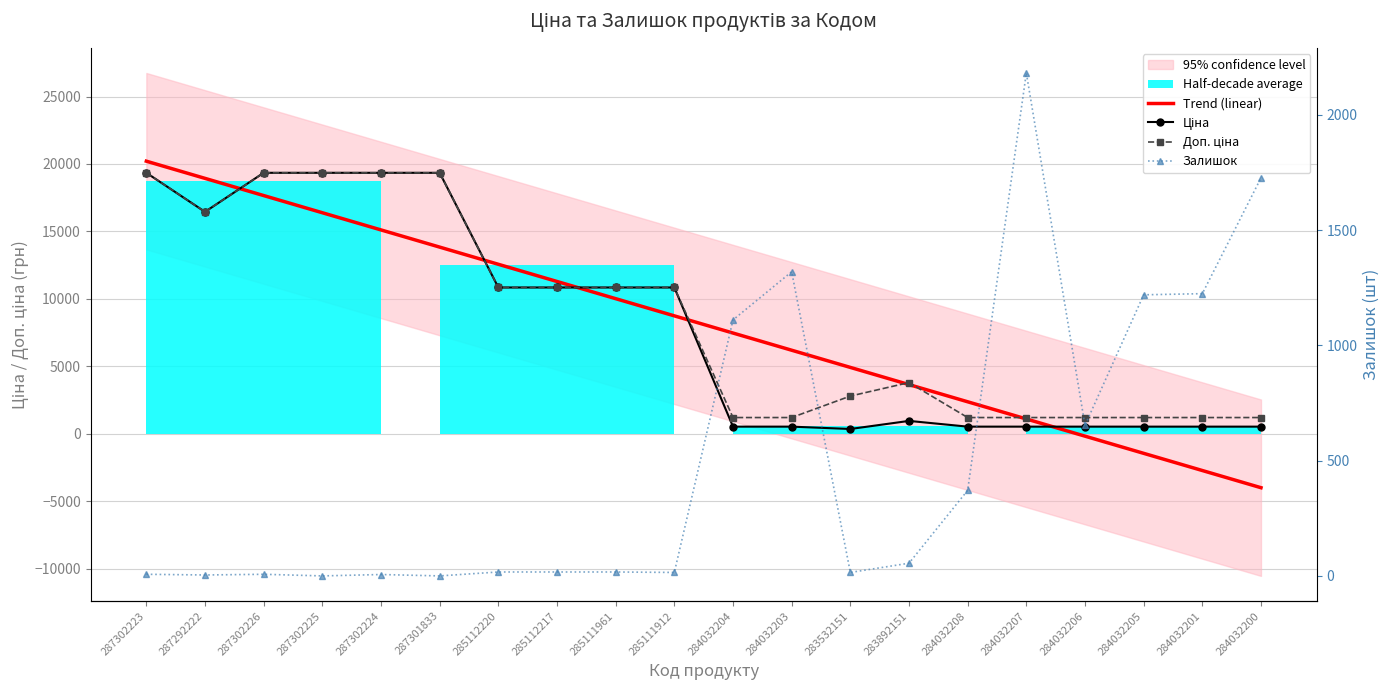

How many intersections are there between Trend (linear) and Залишок?

1